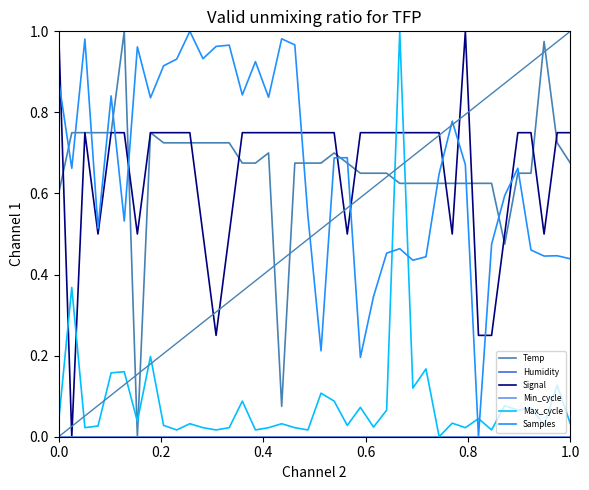

What is the label of the 35th point from the left?

34